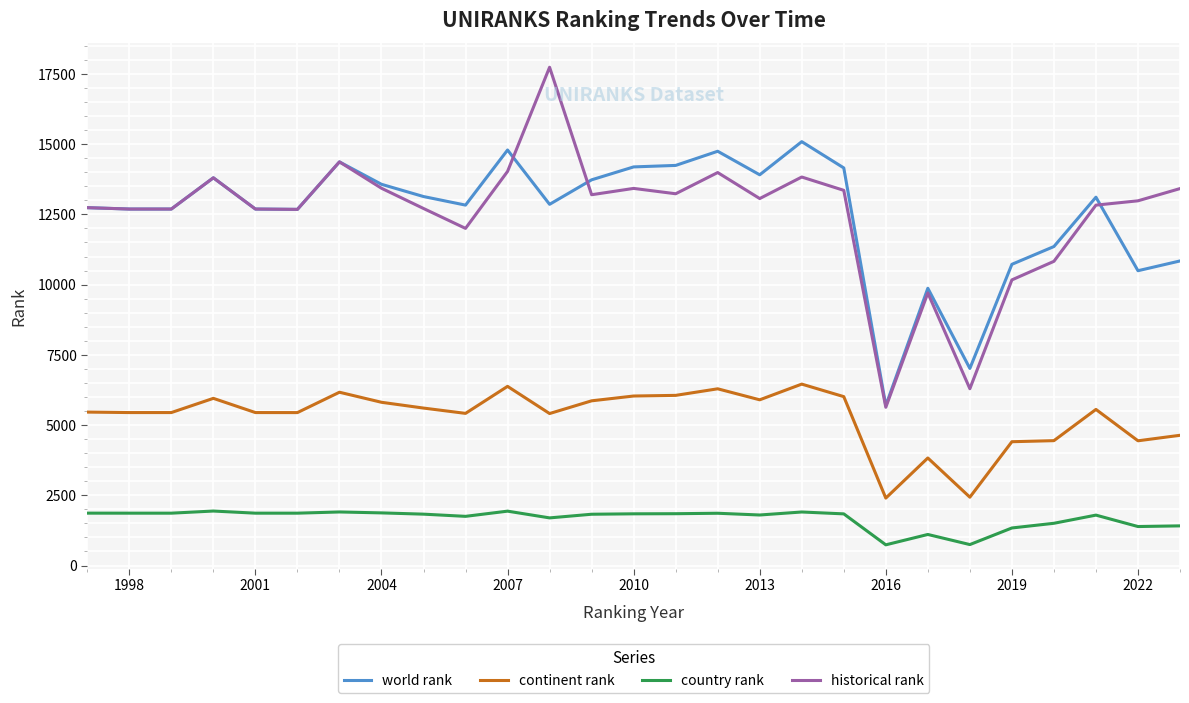

Rank the series by their maximum value, from lowest to highest.

country rank, continent rank, world rank, historical rank